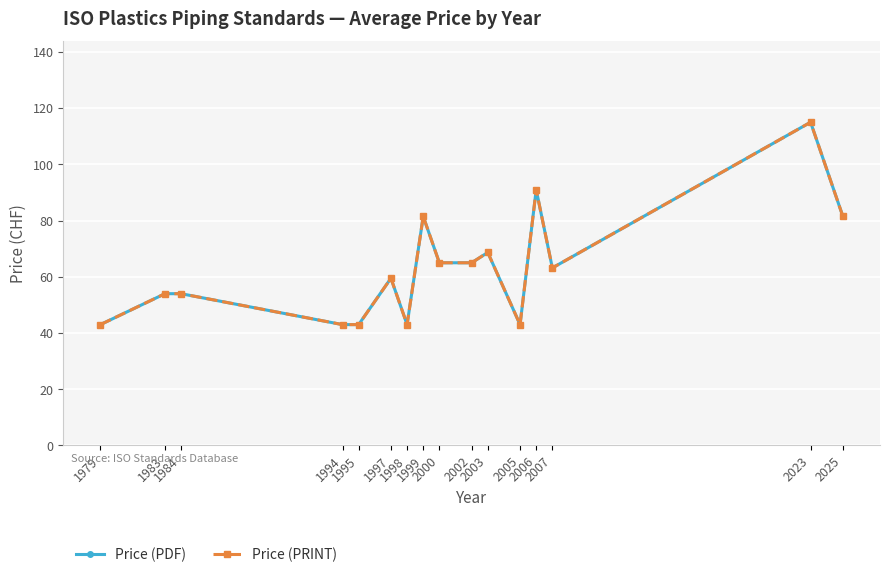

Is this an area chart (filled region under the line)?

No